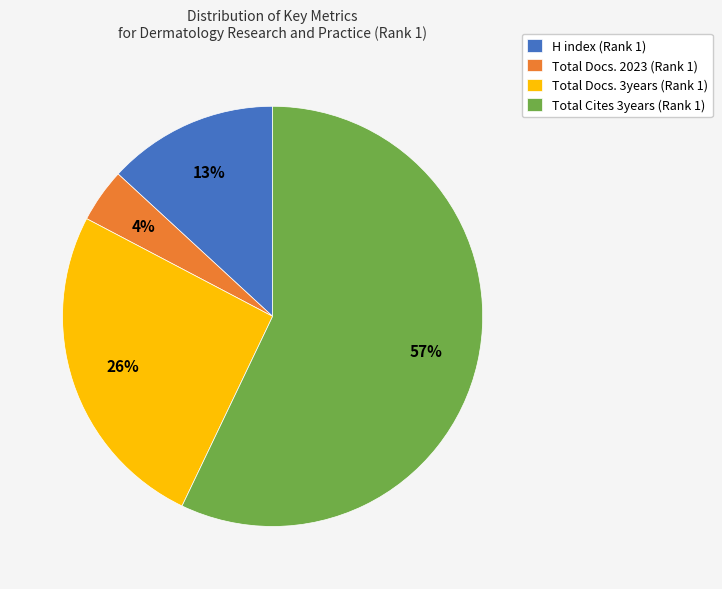

True or false: Total Docs. 3years (Rank 1) accounts for 35% of the total.

False